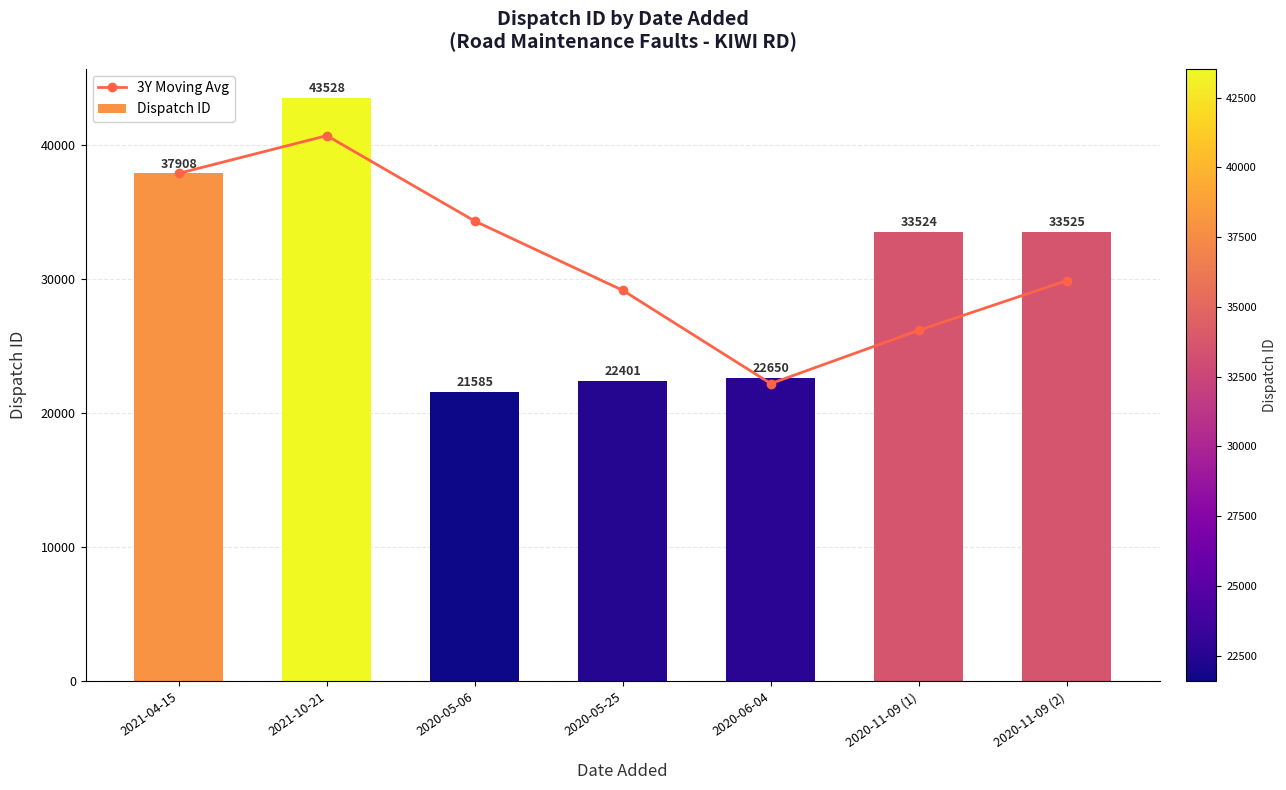

What is the sum of all Dispatch ID values?

215121